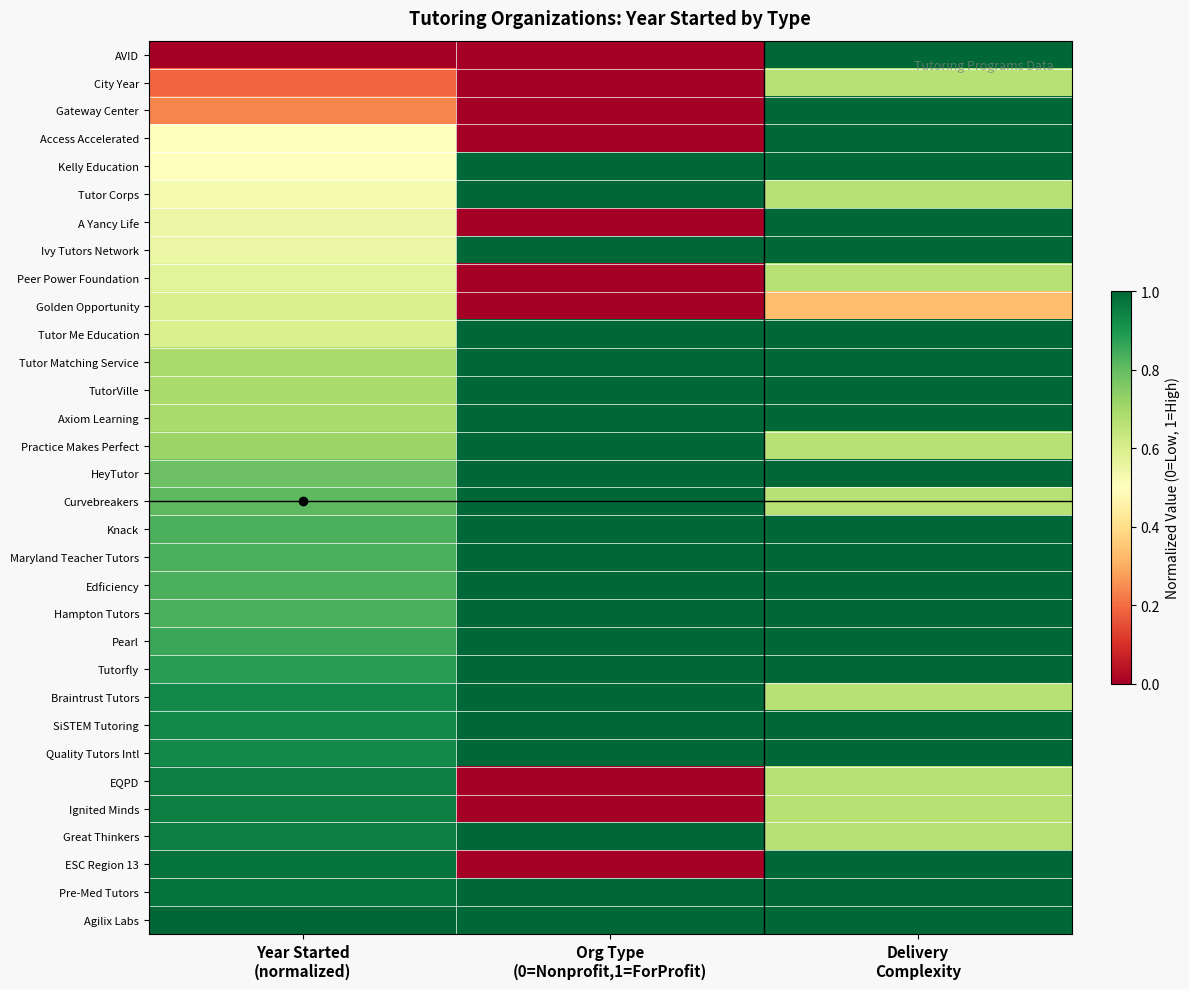

Rank the series at Org Type (0=Nonprofit,1=ForProfit) from highest to lowest value.

Kelly Education, Tutor Corps, Ivy Tutors Network, Tutor Me Education, Tutor Matching Service, TutorVille, Axiom Learning, Practice Makes Perfect, HeyTutor, Curvebreakers, Knack, Maryland Teacher Tutors, Edficiency, Hampton Tutors, Pearl, Tutorfly, Braintrust Tutors, SiSTEM Tutoring, Quality Tutors Intl, Great Thinkers, Pre-Med Tutors, Agilix Labs, AVID, City Year, Gateway Center, Access Accelerated, A Yancy Life, Peer Power Foundation, Golden Opportunity, EQPD, Ignited Minds, ESC Region 13